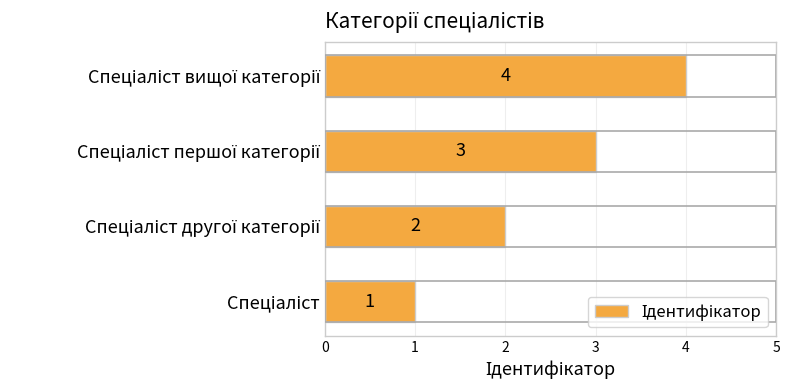

Count the values in the range 2 to 4.

3